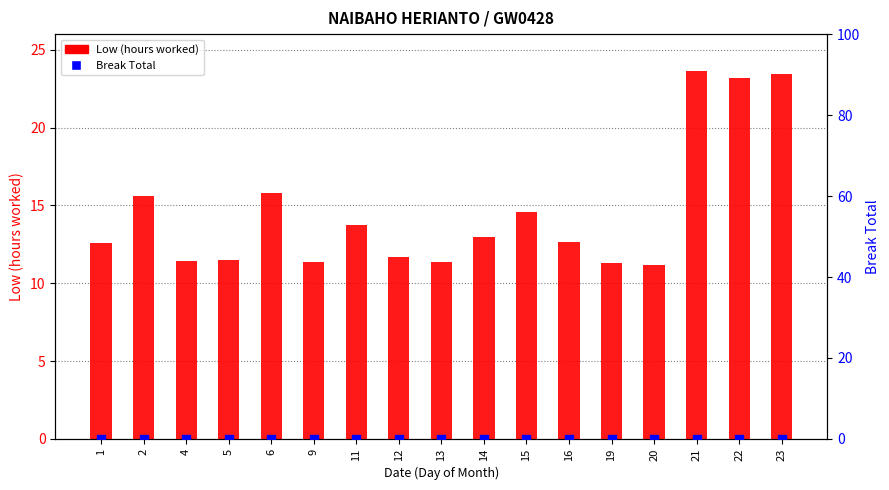

Which series reaches the maximum Y coordinate?

Low (hours worked)